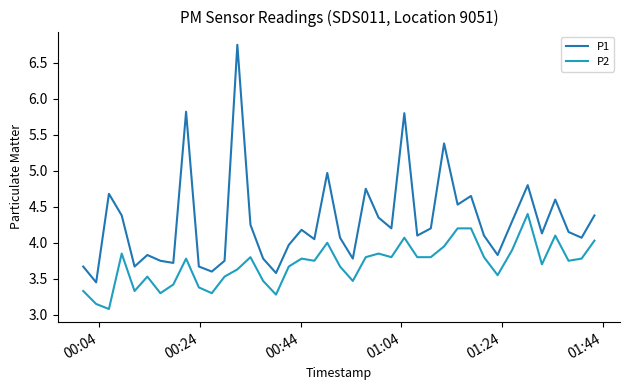

What is the difference between the maximum and minimum values in the P1 series?

3.3